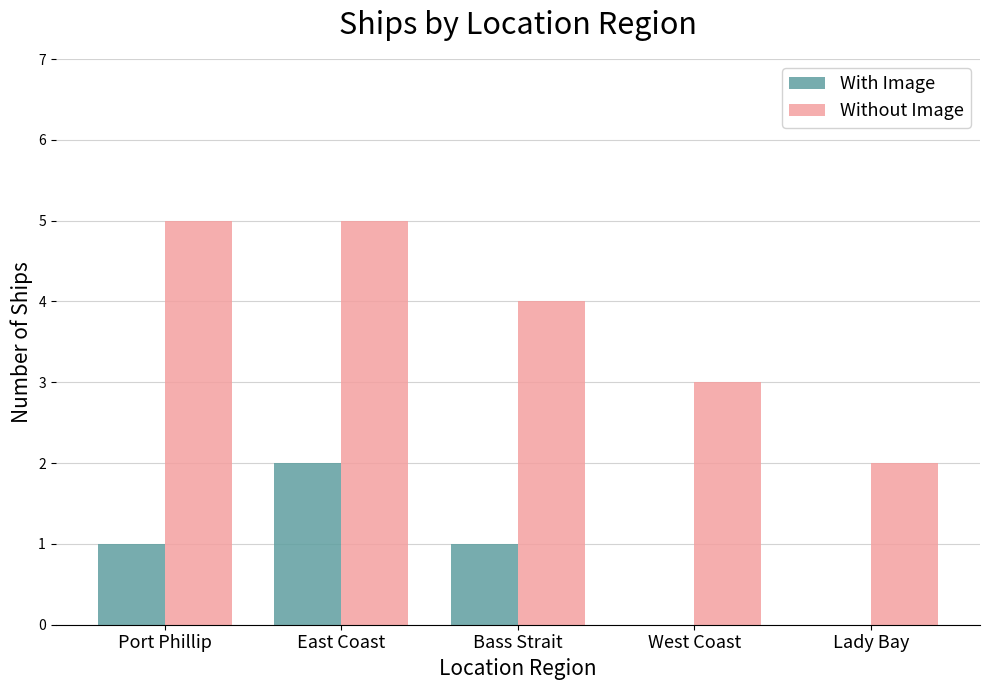

What is the highest value of the With Image series?

2